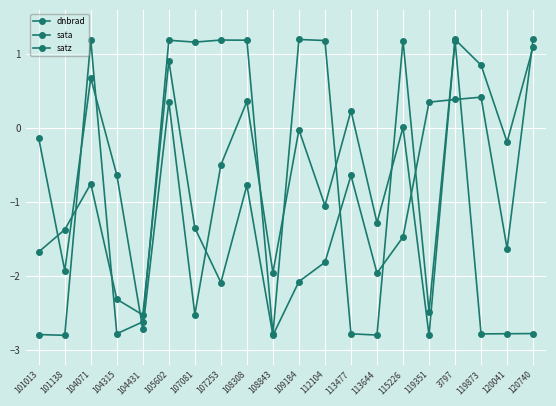

At which label does dnbrad first exceed -1?

104071